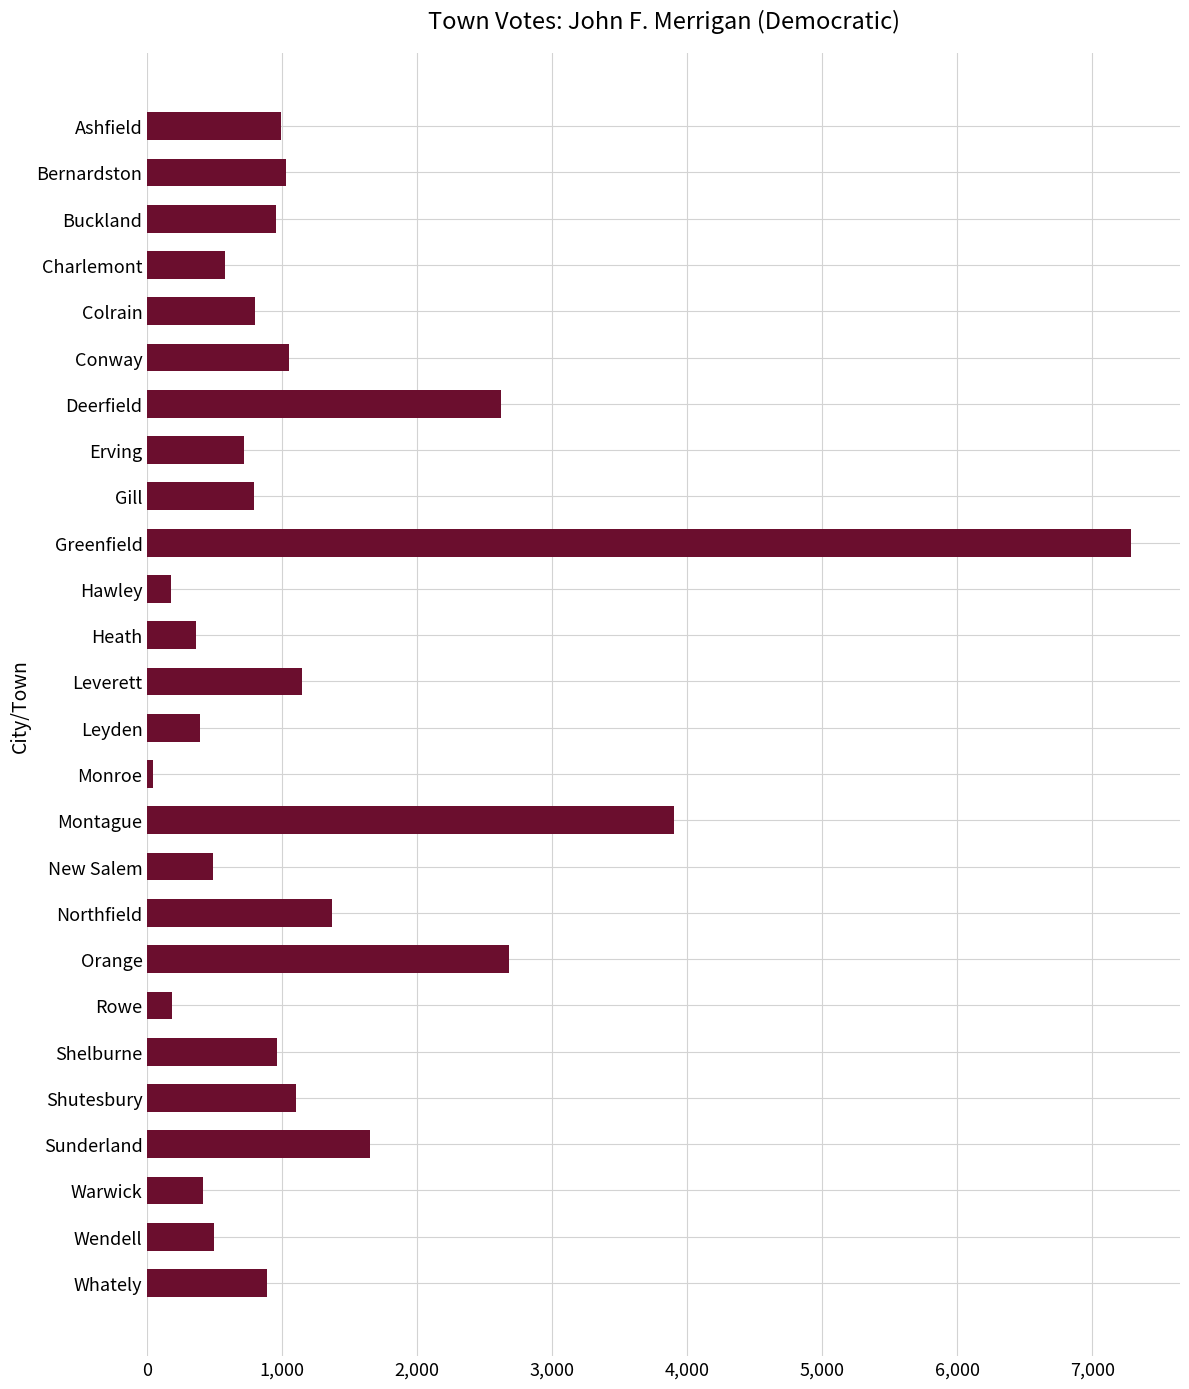

What is the minimum value shown in the chart?

42